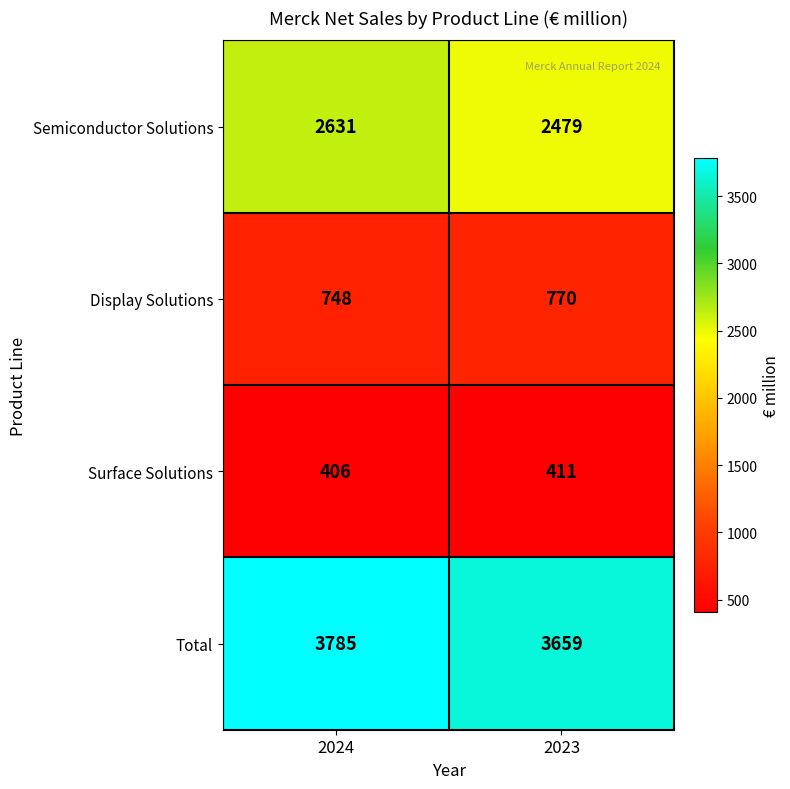

Reading right to left, transcribe all the data shown in this chart.

Semiconductor Solutions: 2023=2479	2024=2631
Display Solutions: 2023=770	2024=748
Surface Solutions: 2023=411	2024=406
Total: 2023=3659	2024=3785